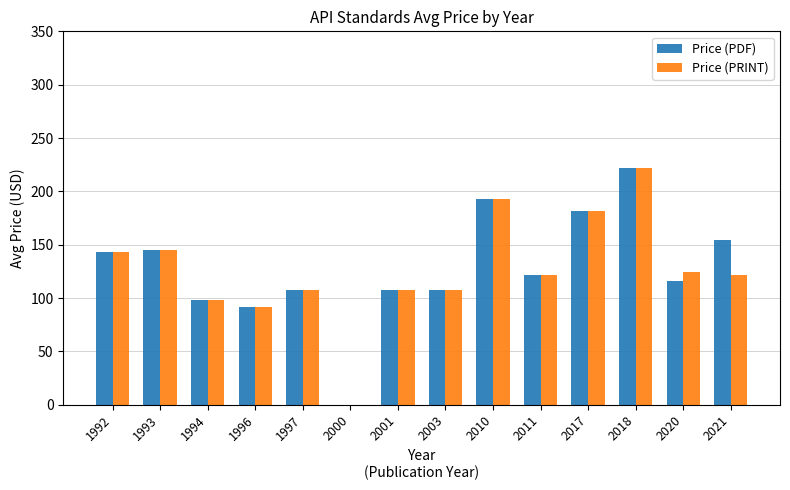

What is the difference between the Price (PDF) values at 2001 and 1997?

0.7